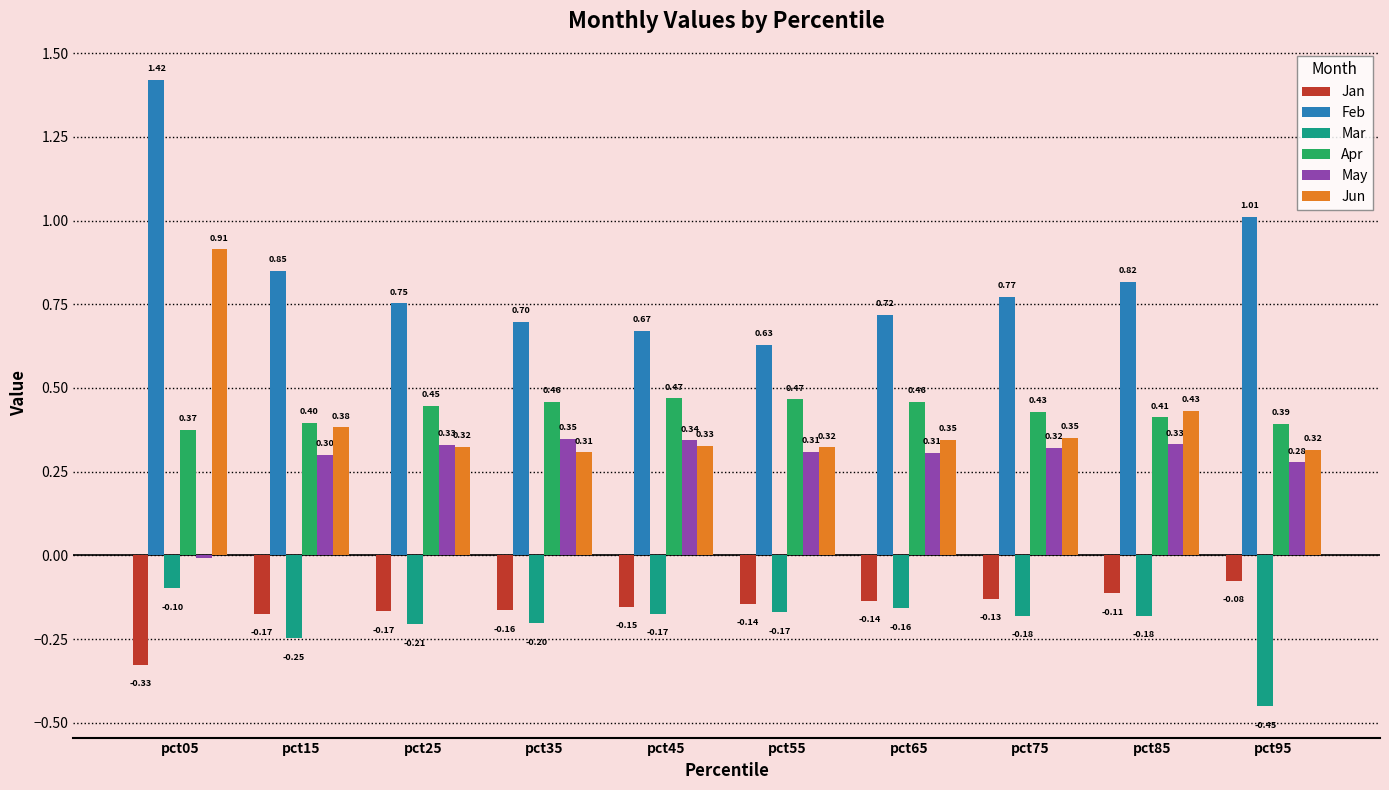

List the series in order of their peak value, highest first.

Feb, Jun, Apr, May, Jan, Mar